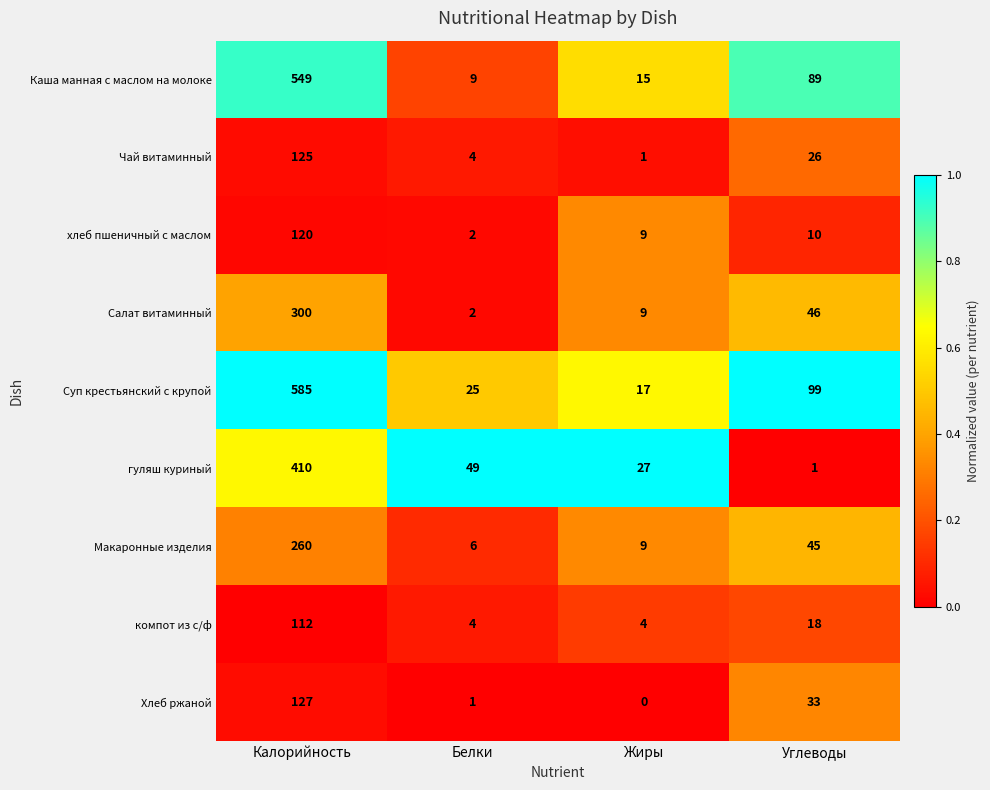

What is the total value across all series at Калорийность?

2588